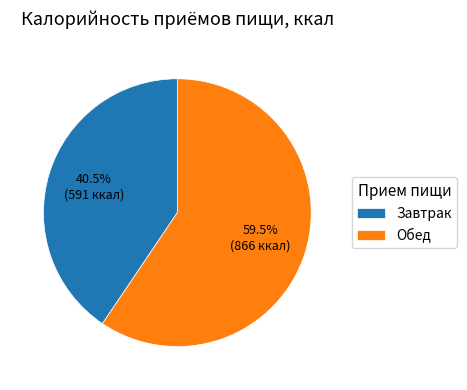

How many slices are in this pie chart?

2